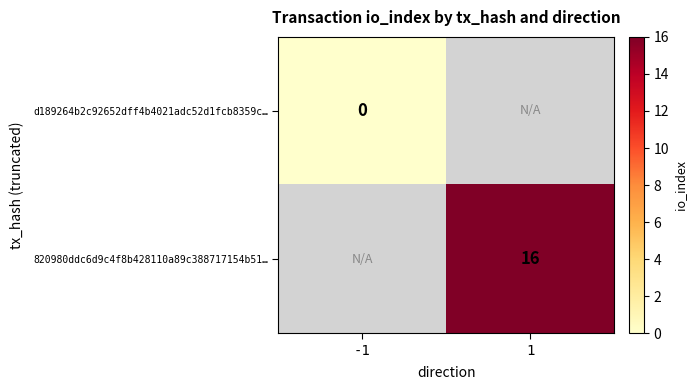

The 820980ddc6d9c4f8b428110a89c388717154b51… series shows 16 at 1. True or false?

True